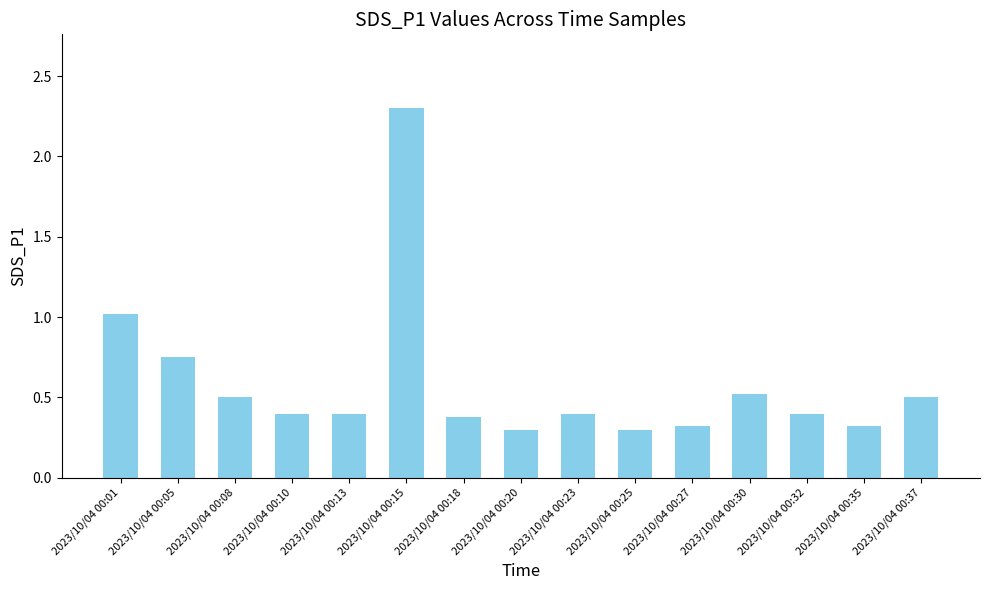

Which has a higher value, 2023/10/04 00:32 or 2023/10/04 00:15?

2023/10/04 00:15